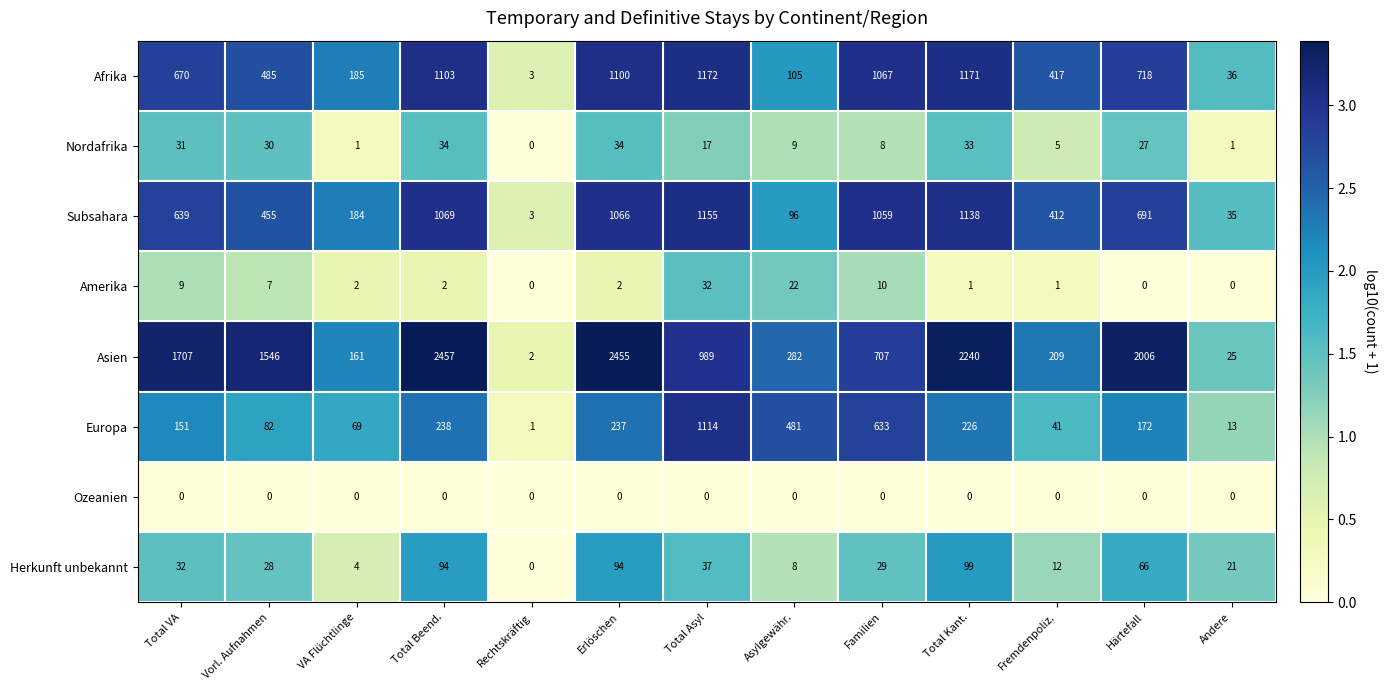

At which category is the sum across all series the highest?

Total Beend.